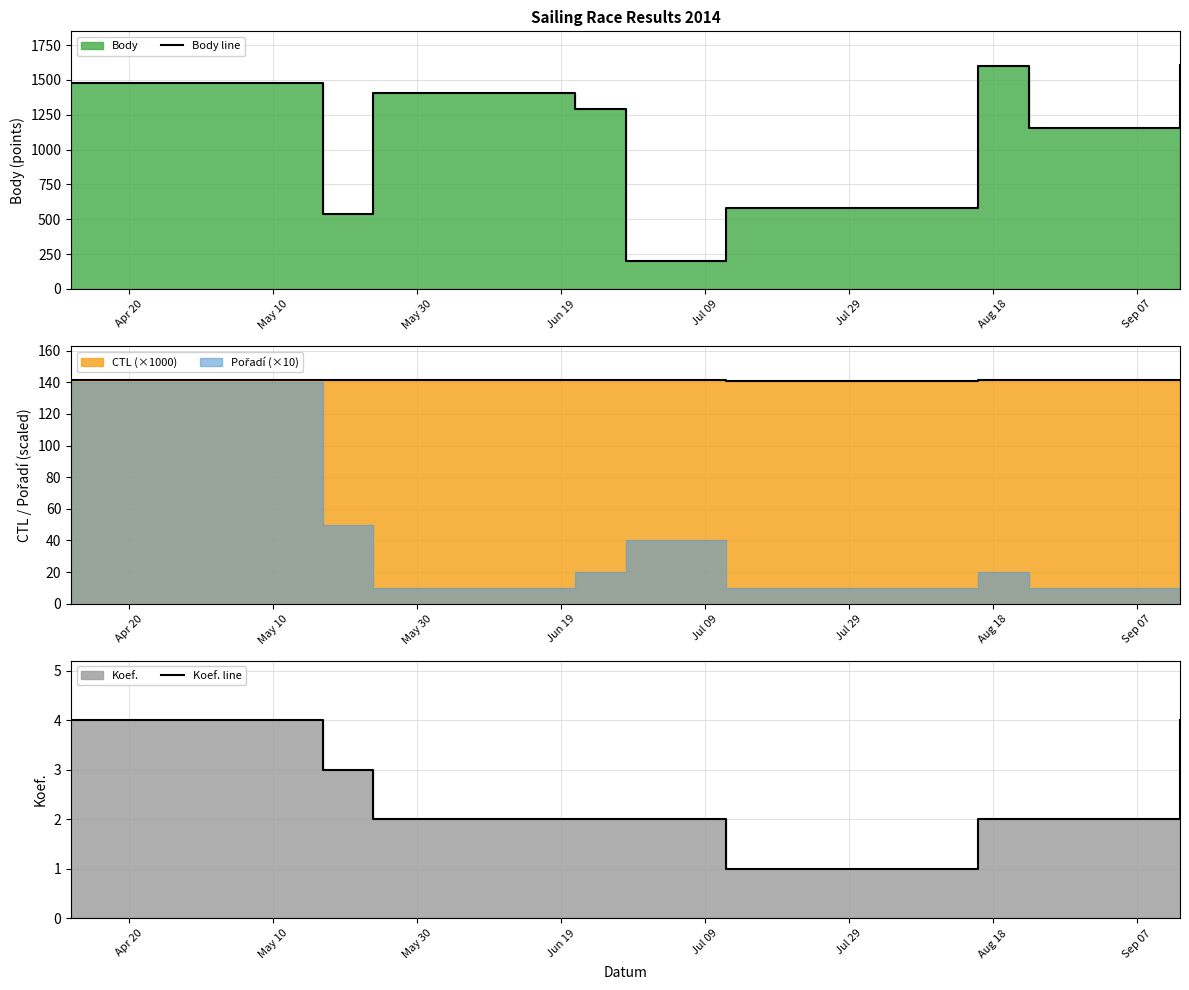

What is the smallest value displayed?

1